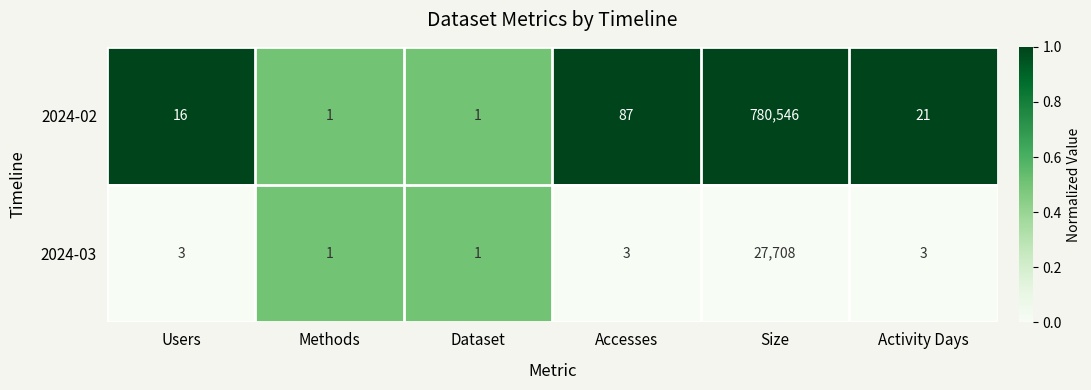

Is it true that 2024-02 equals 148 at Accesses?

False